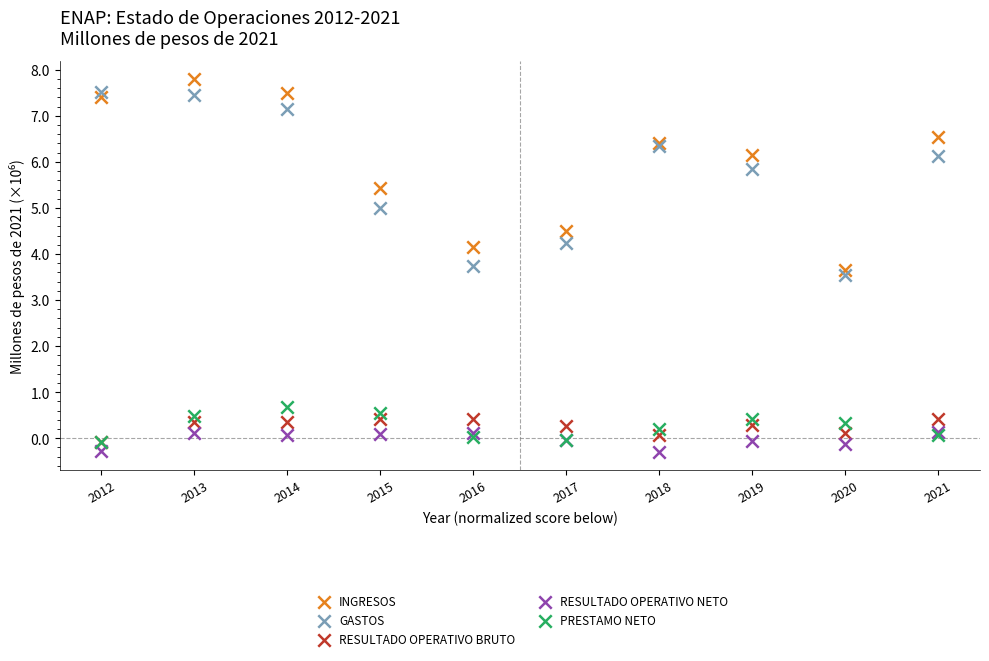

Which series reaches the maximum Y coordinate?

INGRESOS